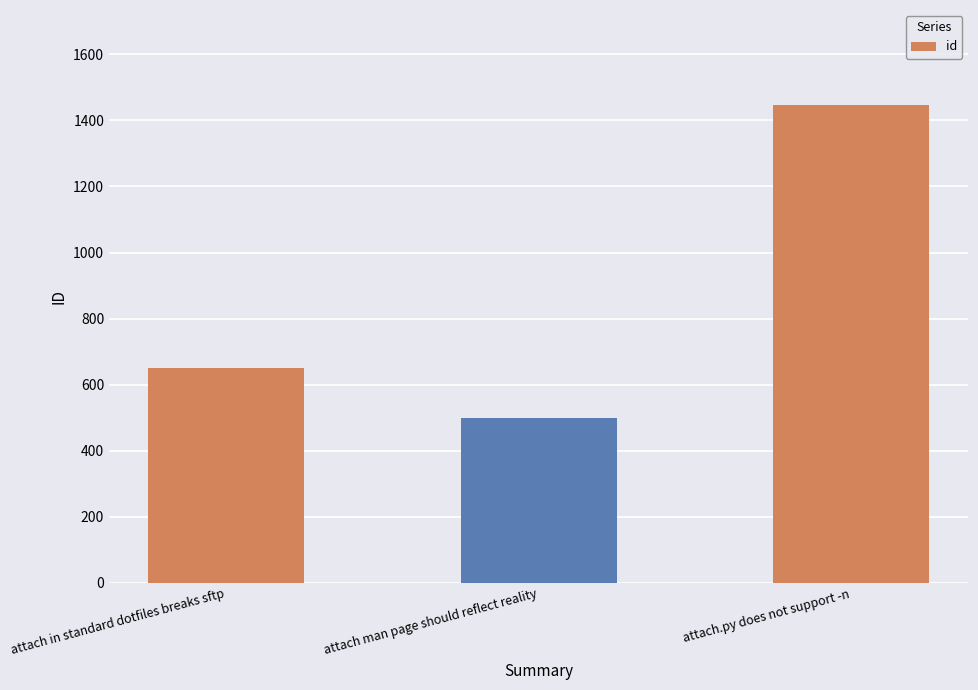

What position from the right is attach in standard dotfiles breaks sftp?

3